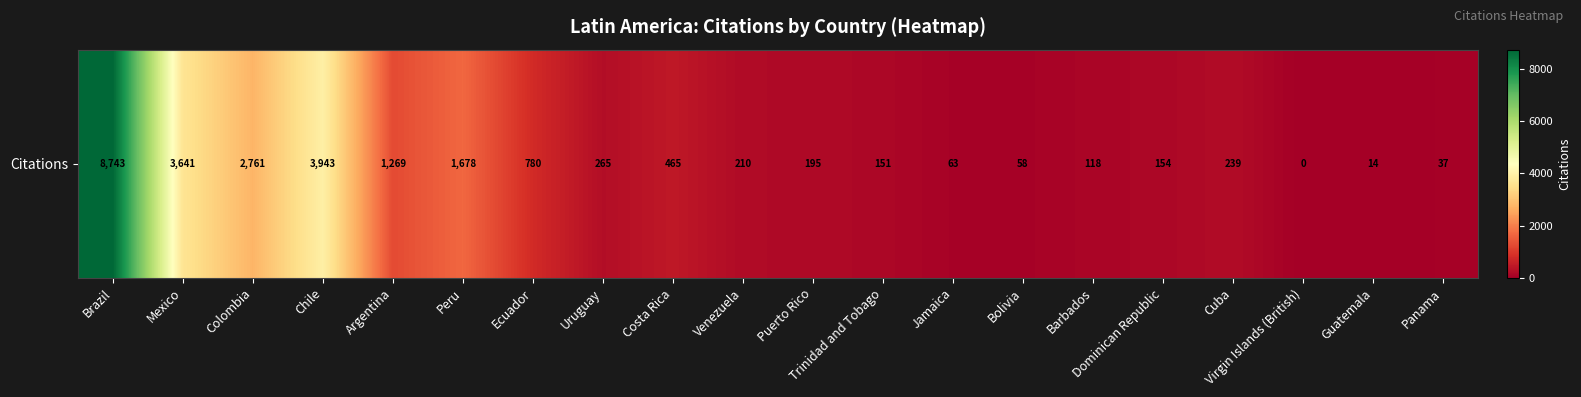

True or false: the data shows 780 at Ecuador.

True